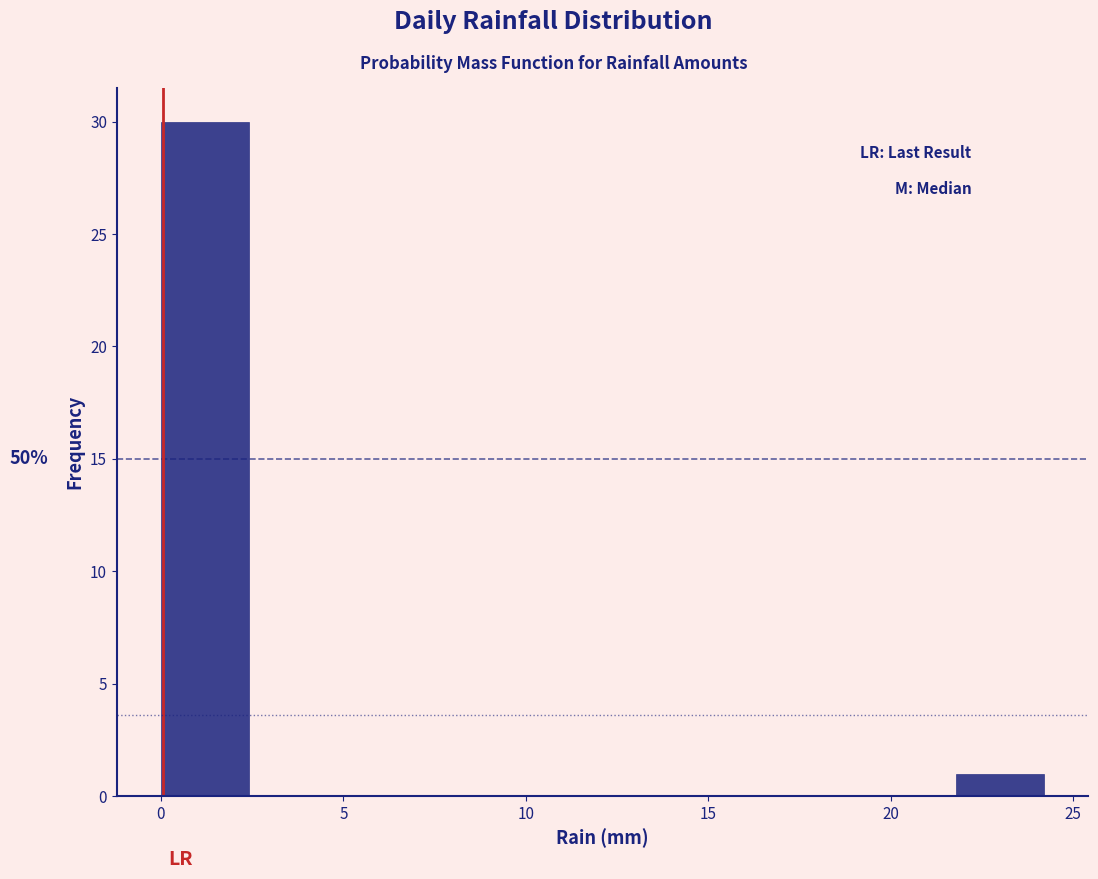

Which range on the x-axis has the tallest bar?

0.0 to 2.5